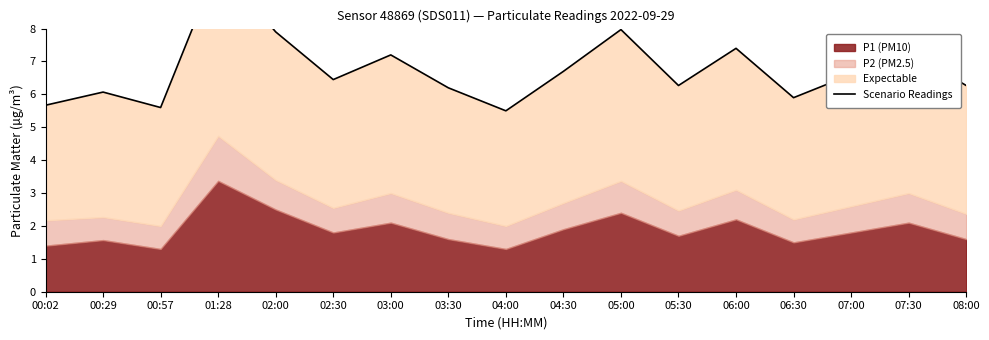

What is the change in value from 04:00 to 06:30?

+0.4